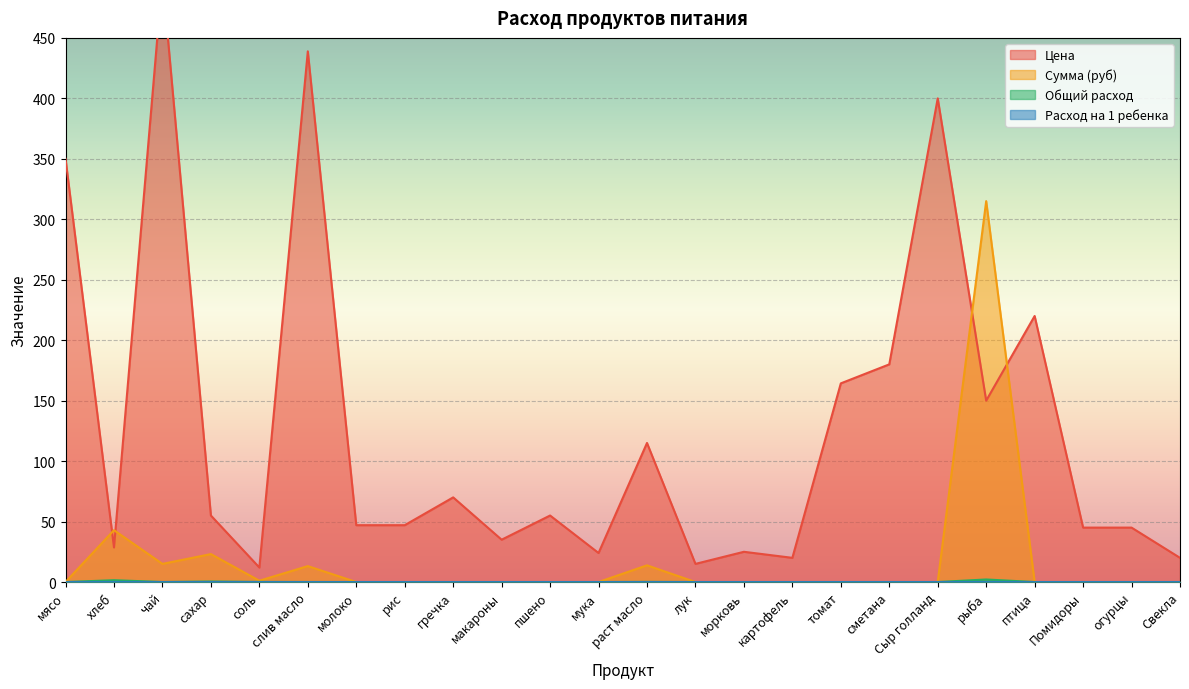

What is the difference between the highest and lowest values at слив масло?

438.9